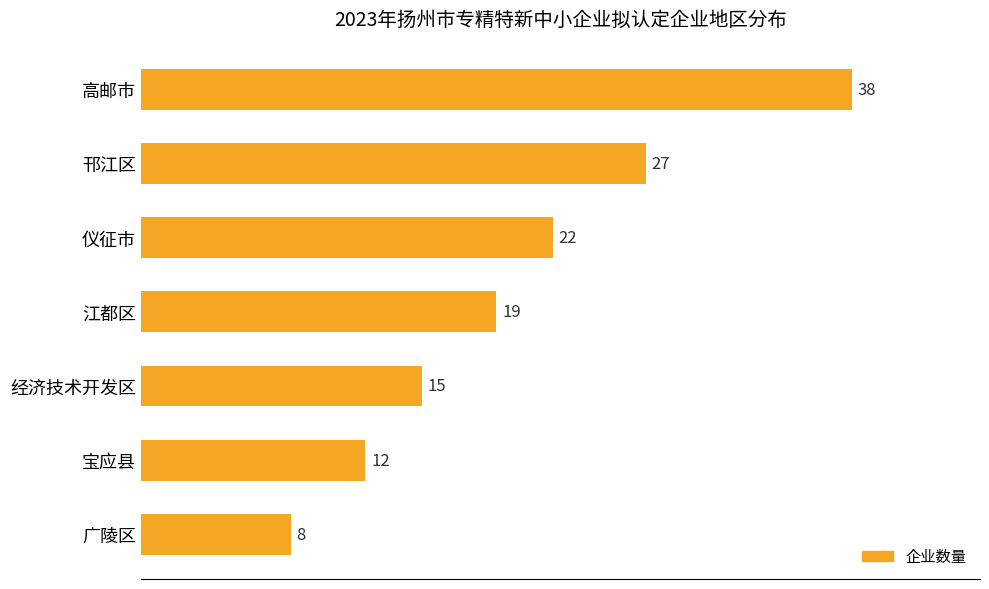

The value at 经济技术开发区 is 22. True or false?

False